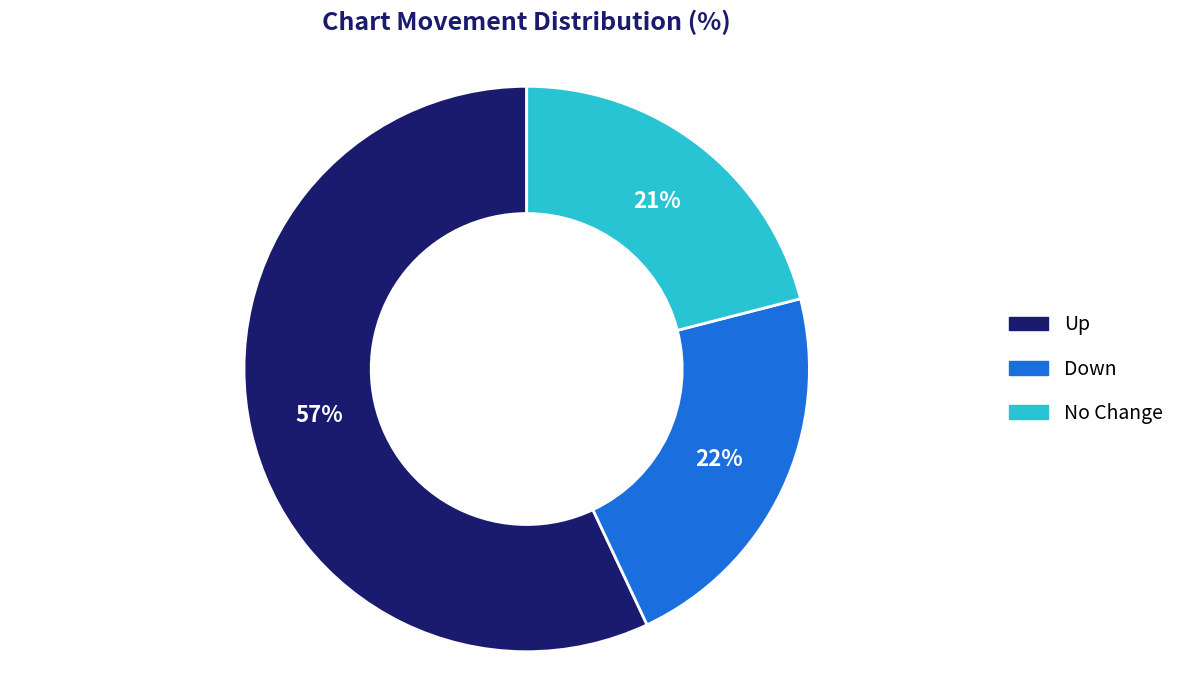

Does any single category account for the majority?

Yes